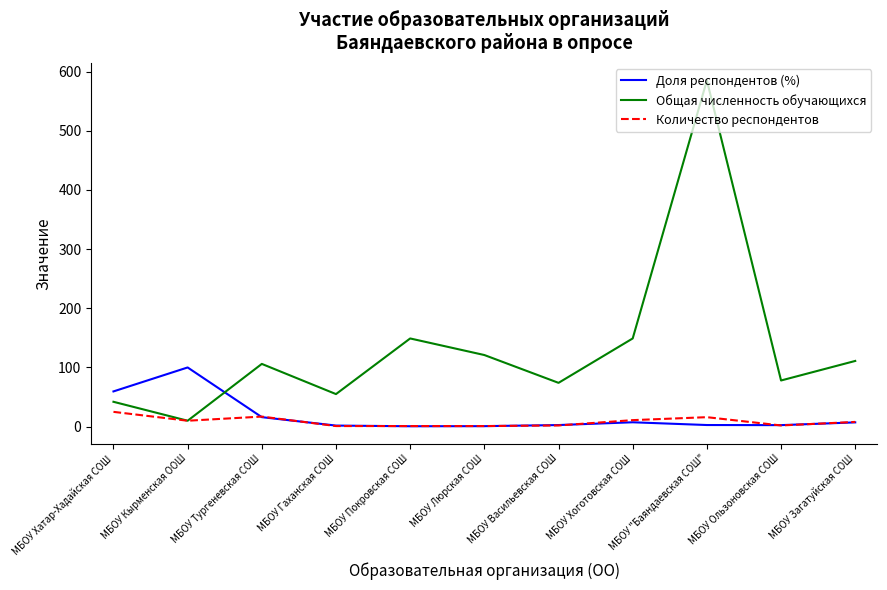

What is the difference between the highest and lowest values at МБОУ Люрская СОШ?

120.2